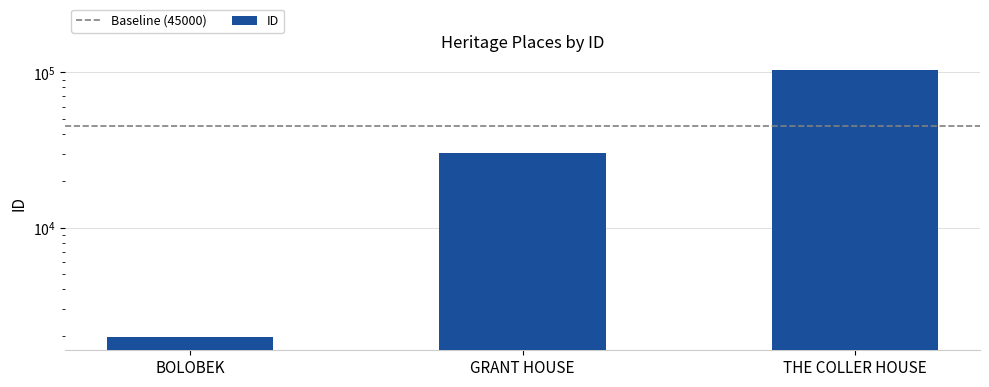

What position from the left is GRANT HOUSE?

2